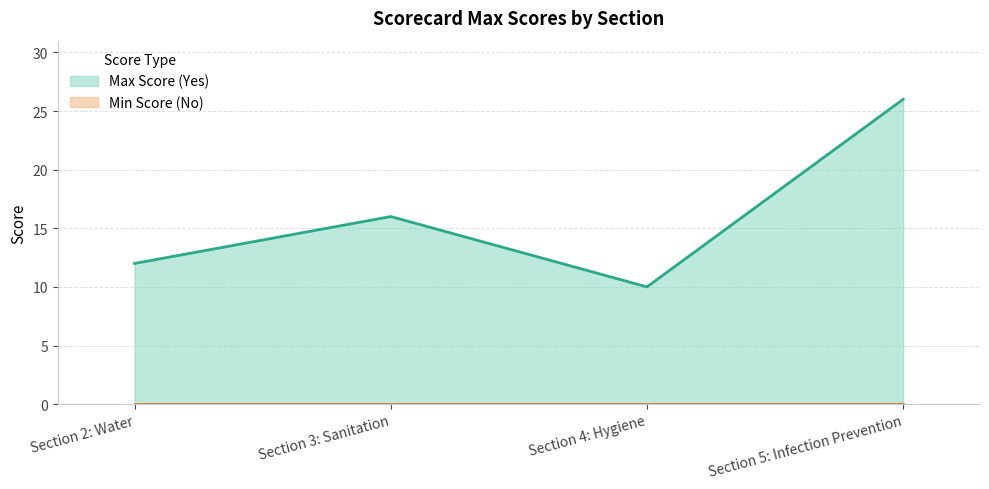

The value at Section 3: Sanitation is 16. True or false?

True